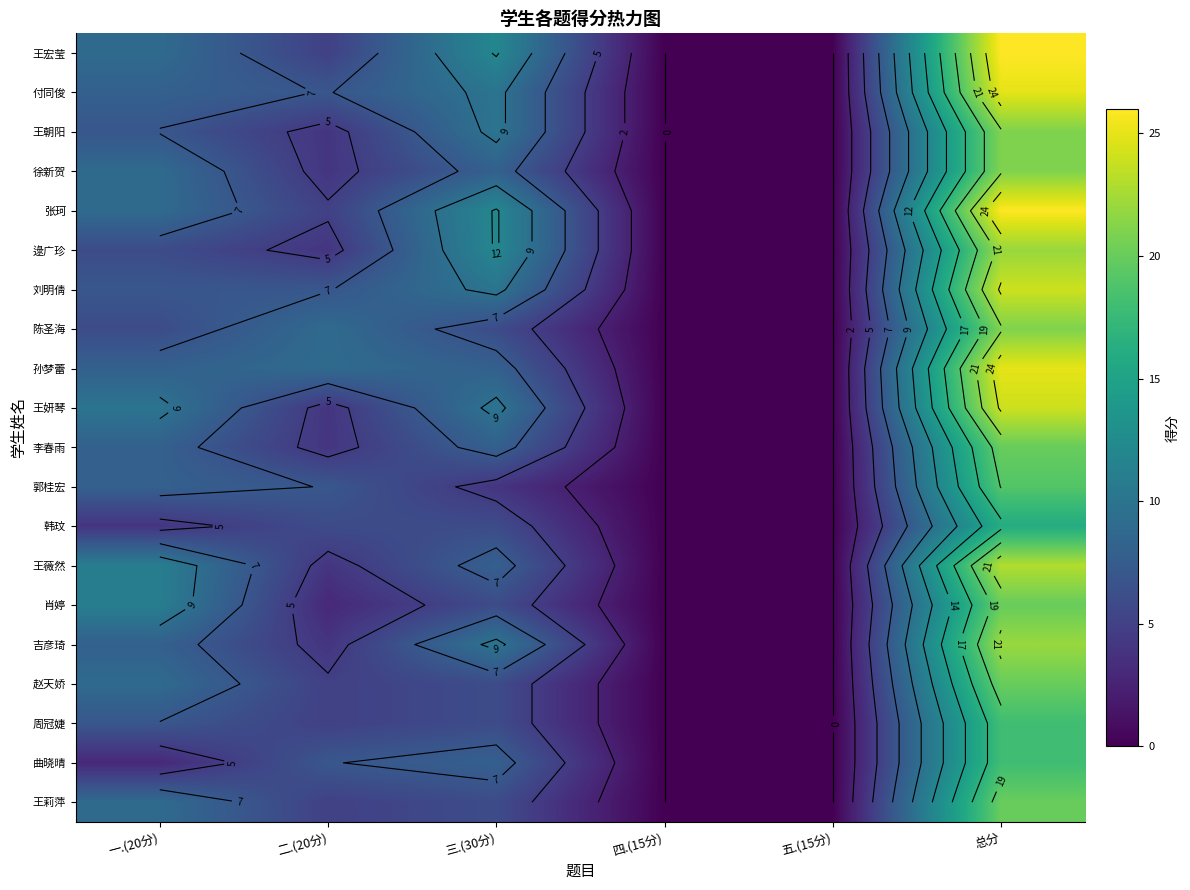

At how many categories does at least one series exceed 0?

4